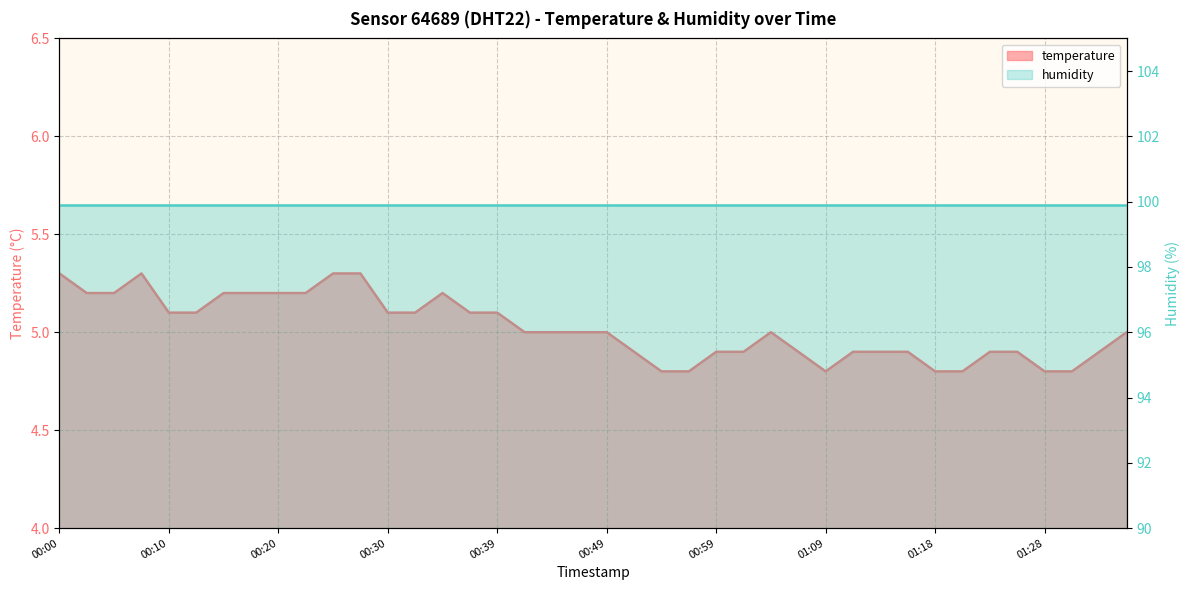

True or false: the data shows 1.2 at 00:13.

False